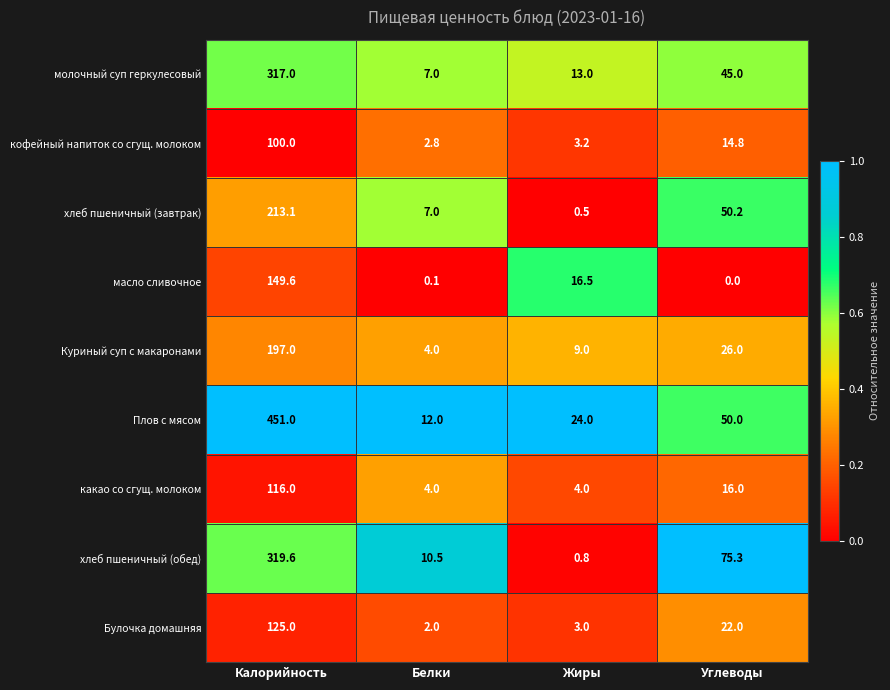

True or false: хлеб пшеничный (обед) has a value of 75.3 at Углеводы.

True